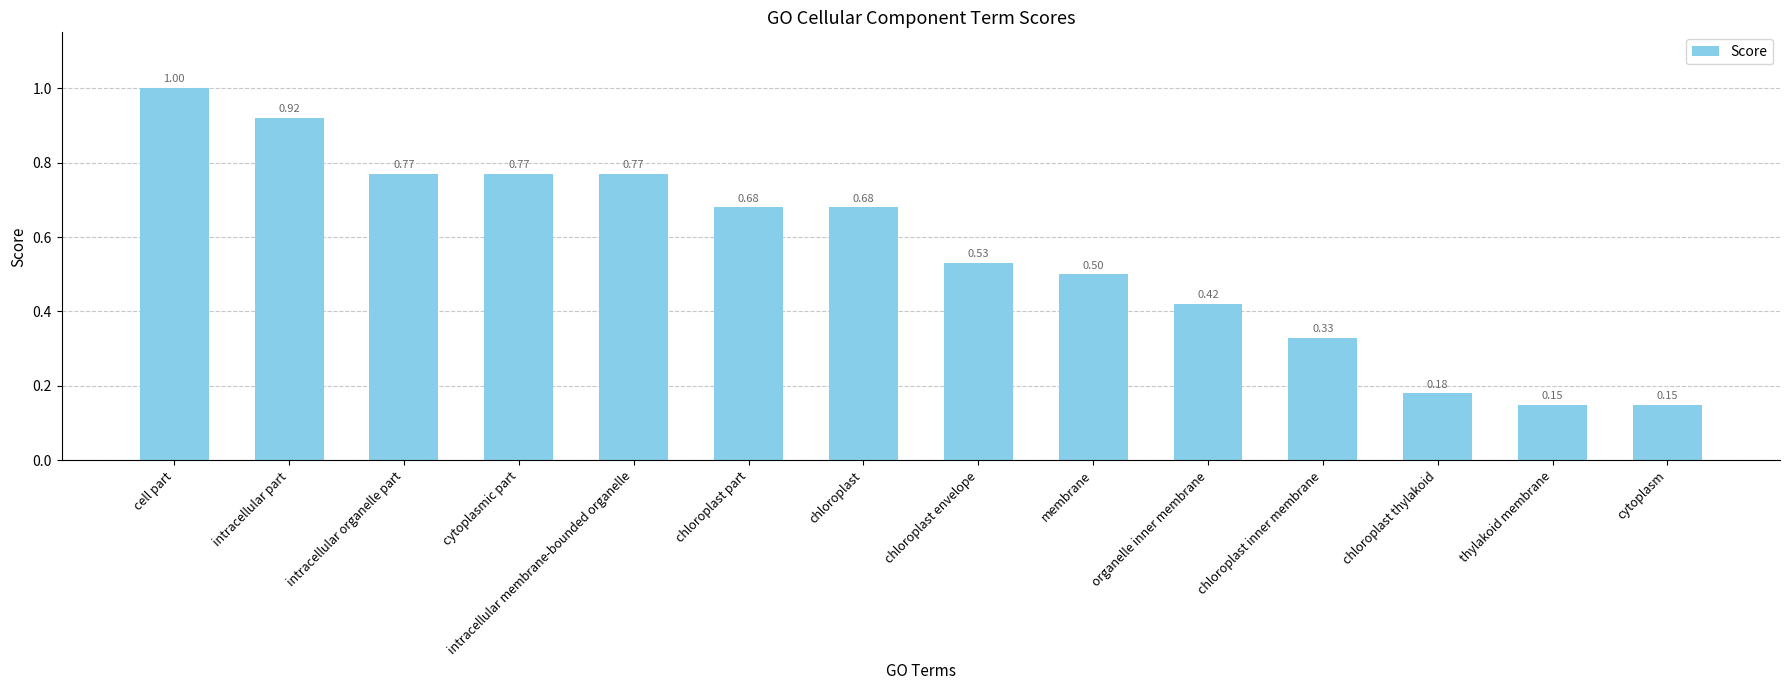

At which category does the chart reach its peak across all series?

cell part